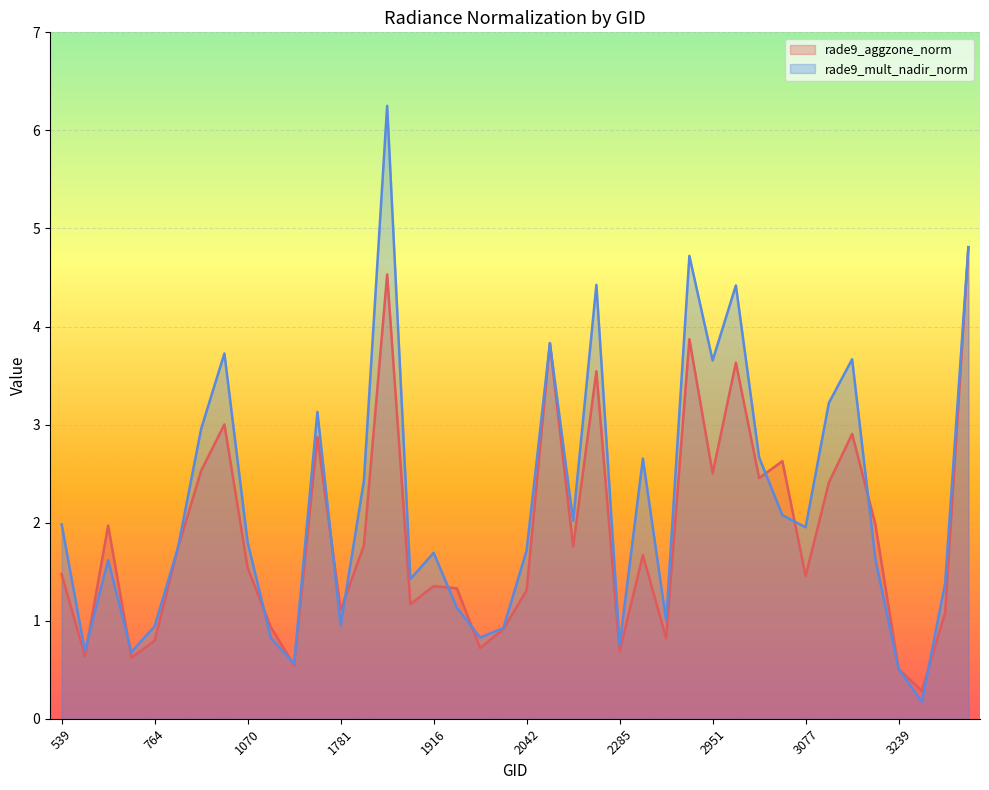

Reading right to left, list all the values displayed in this chart.

rade9_aggzone_norm: 4.8	1.1	0.3	0.5	2.0	2.9	2.4	1.5	2.6	2.5	3.6	2.5	3.9	0.8	1.7	0.7	3.5	1.8	3.8	1.3	0.9	0.7	1.3	1.4	1.2	4.5	1.8	1.1	2.9	0.5	0.9	1.5	3.0	2.5	1.7	0.8	0.6	2.0	0.6	1.5
rade9_mult_nadir_norm: 4.8	1.4	0.2	0.5	1.6	3.7	3.2	2.0	2.1	2.7	4.4	3.7	4.7	1.0	2.7	0.8	4.4	2.0	3.8	1.7	0.9	0.8	1.1	1.7	1.4	6.3	2.4	1.0	3.1	0.6	0.8	1.8	3.7	3.0	1.7	0.9	0.7	1.6	0.7	2.0